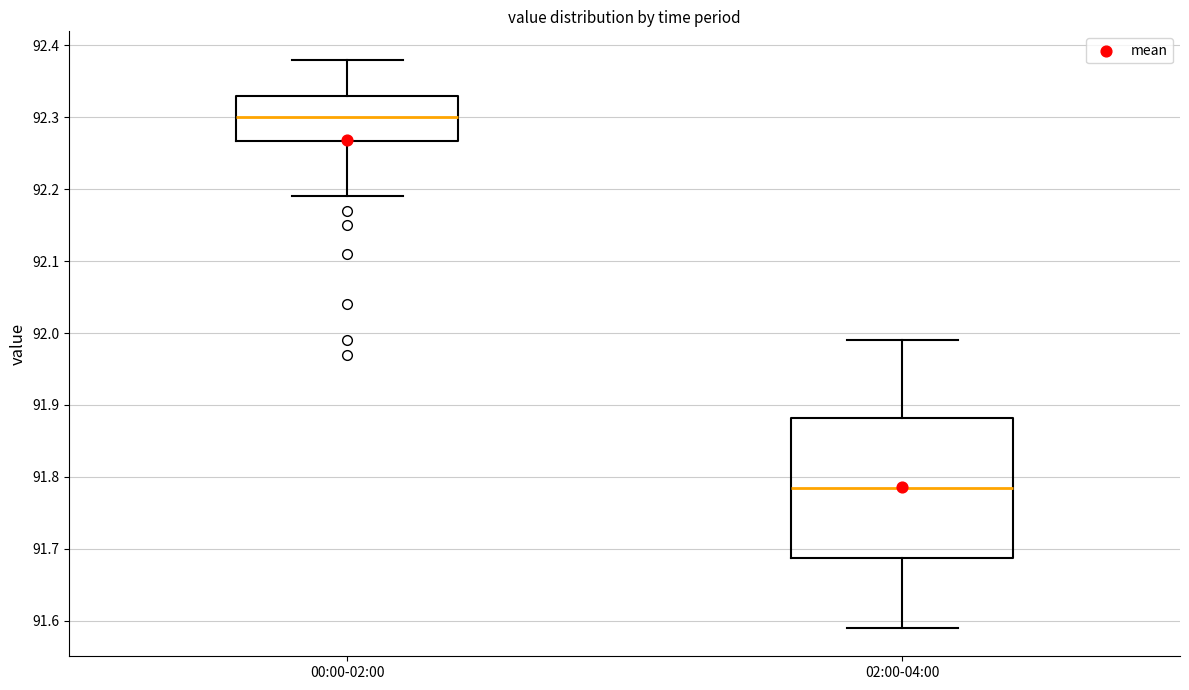

Reading left to right, transcribe this box plot: for each box, give where its median line is, the range the box spans, and where its two whiskers end, as read against the y-axis. The values are not printed on the chart, so give them approximately, as read against the axis.

00:00-02:00: median 92.30, box 92.27 to 92.33, whiskers 92.19 to 92.38
02:00-04:00: median 91.79, box 91.69 to 91.88, whiskers 91.59 to 91.99